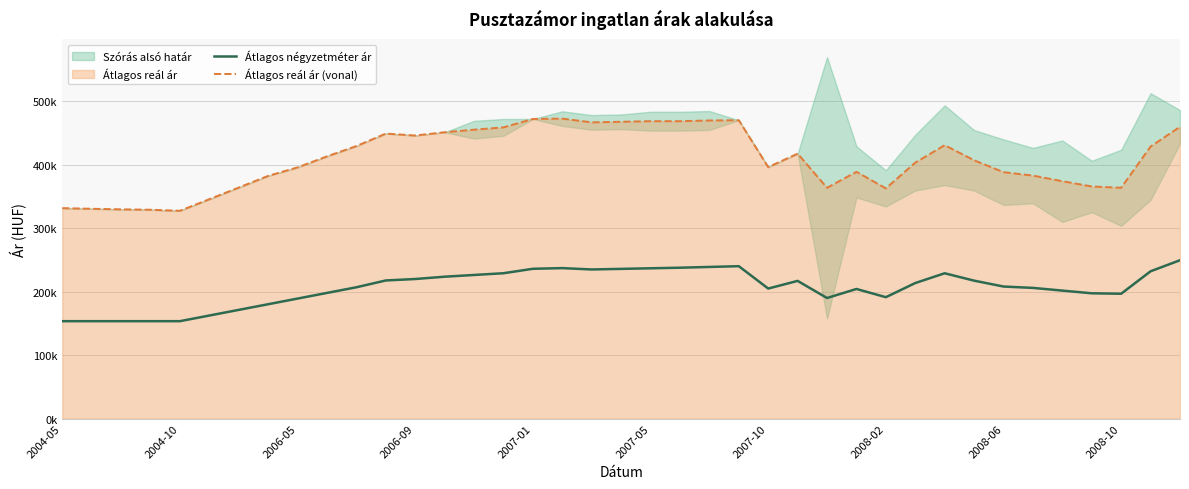

What is the sum of all Átlagos négyzetméter ár values?

8041883